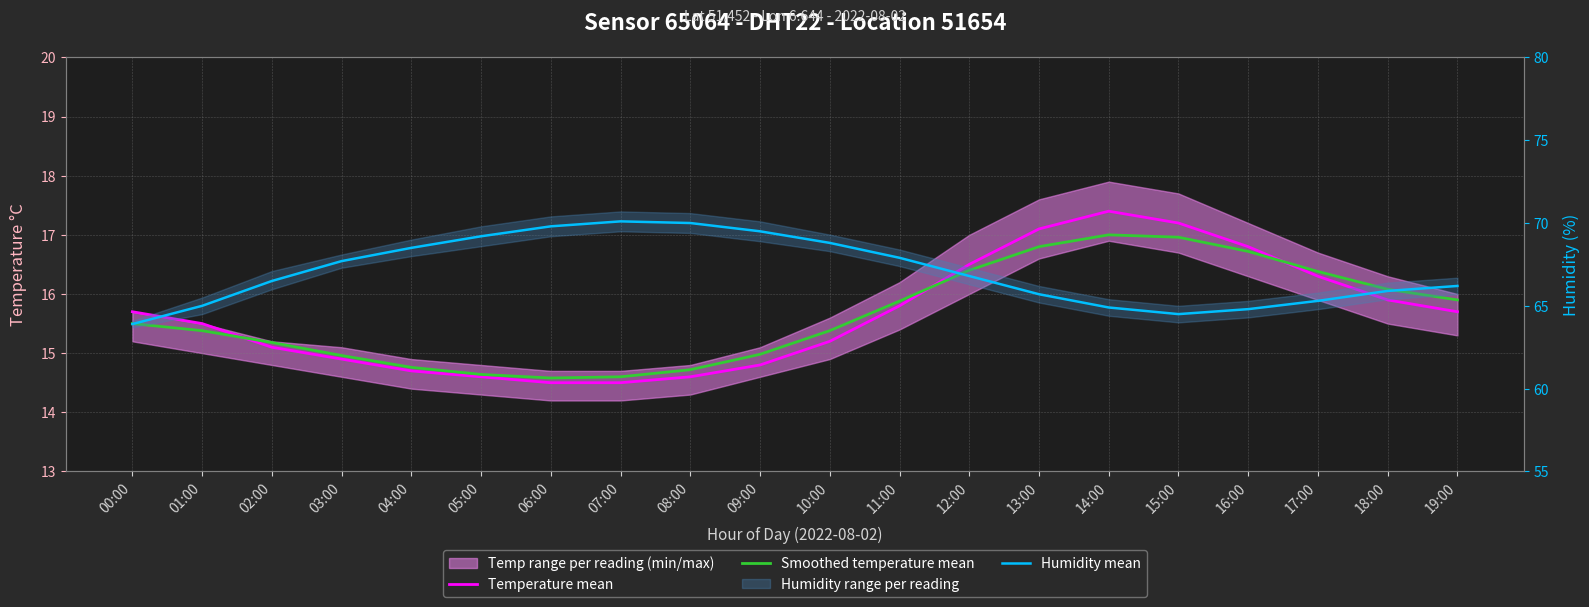

Between 13:00 and 15:00, which series saw the biggest shift?

Humidity mean (monthly)